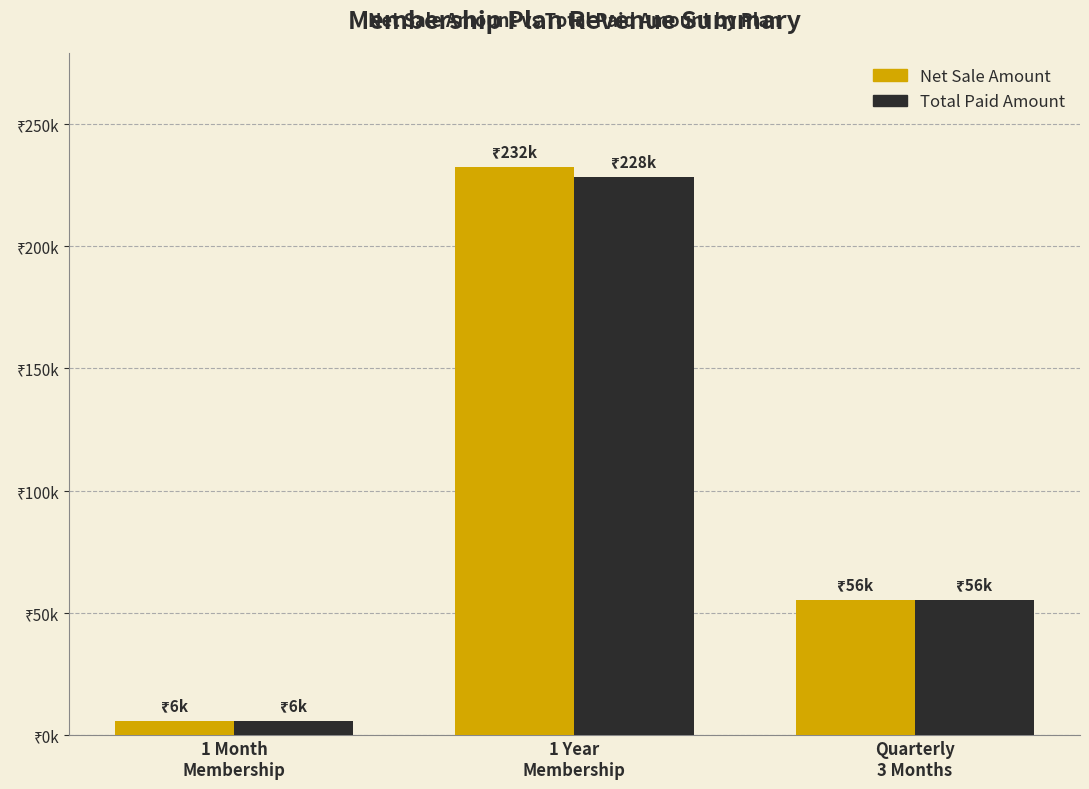

What is the sum of all Total Paid Amount values?

290000